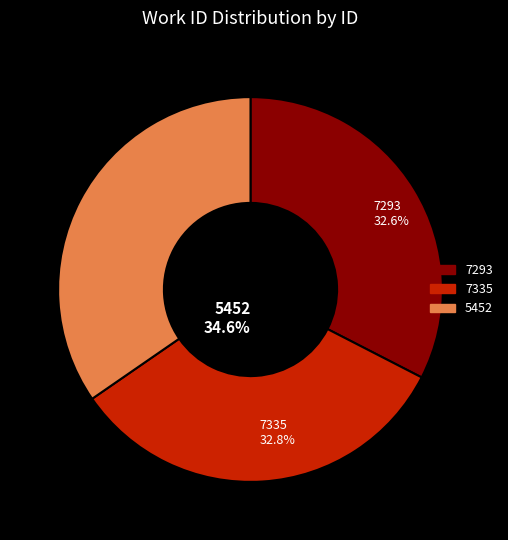

True or false: 5452 accounts for 35% of the total.

True